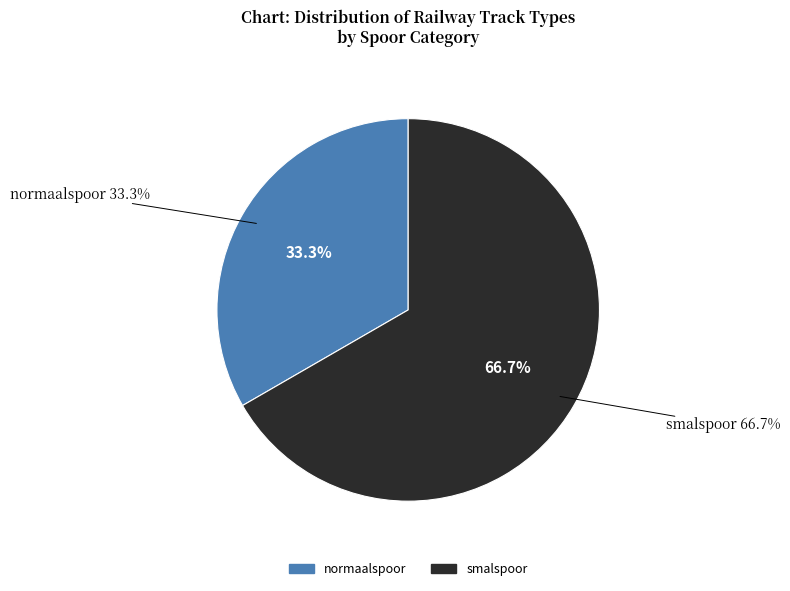

What is the smallest slice in the pie chart?

normaalspoor